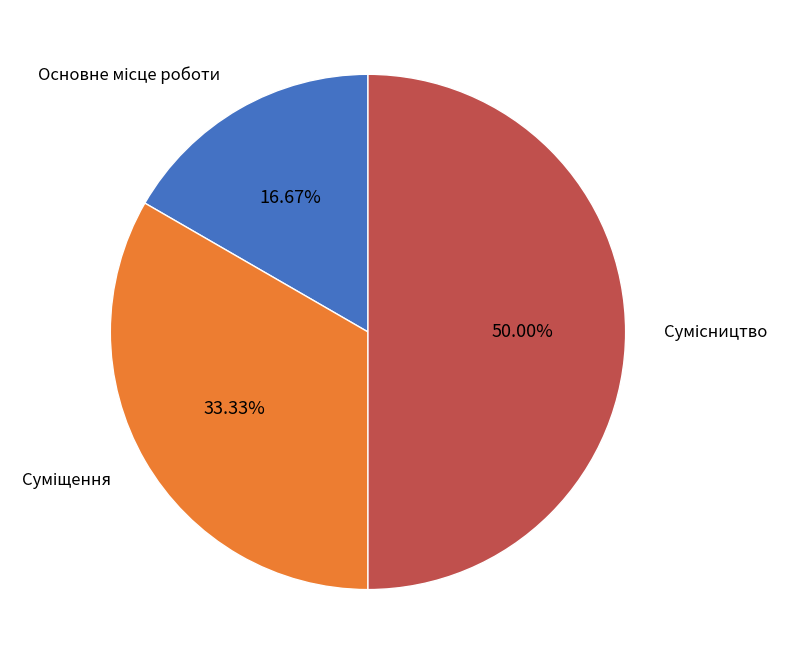

What percentage is the Сумісництво slice, to the nearest percent?

50%